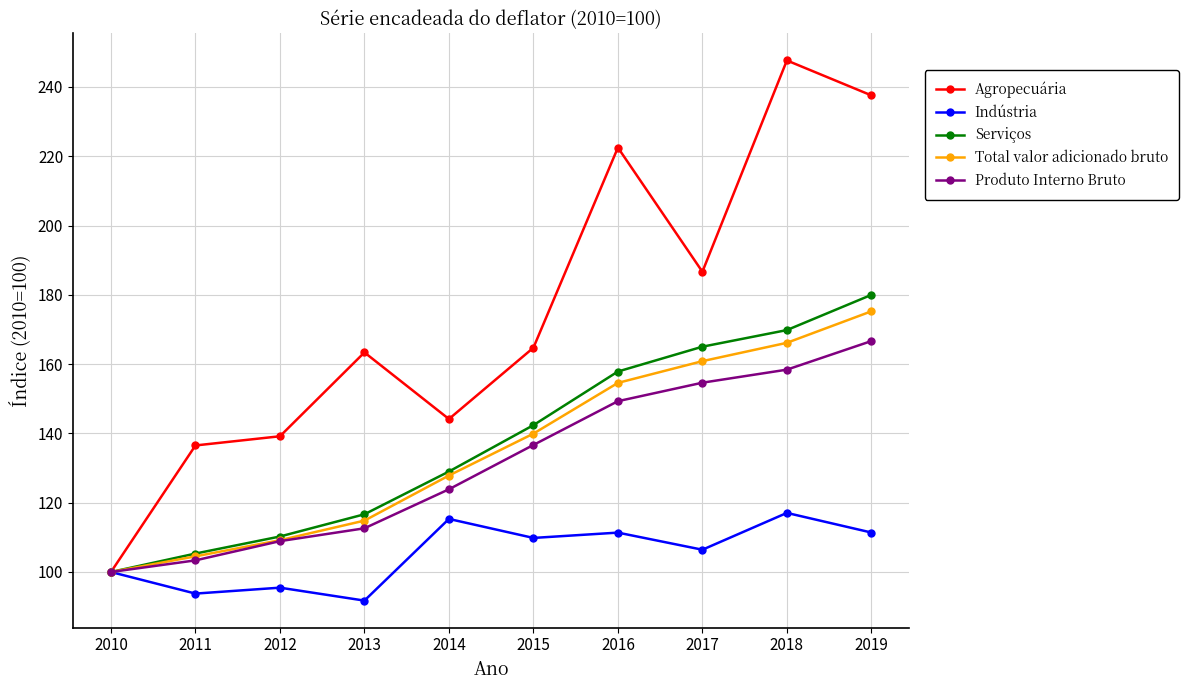

Is it true that Total valor adicionado bruto equals 175.2 at 2019?

True